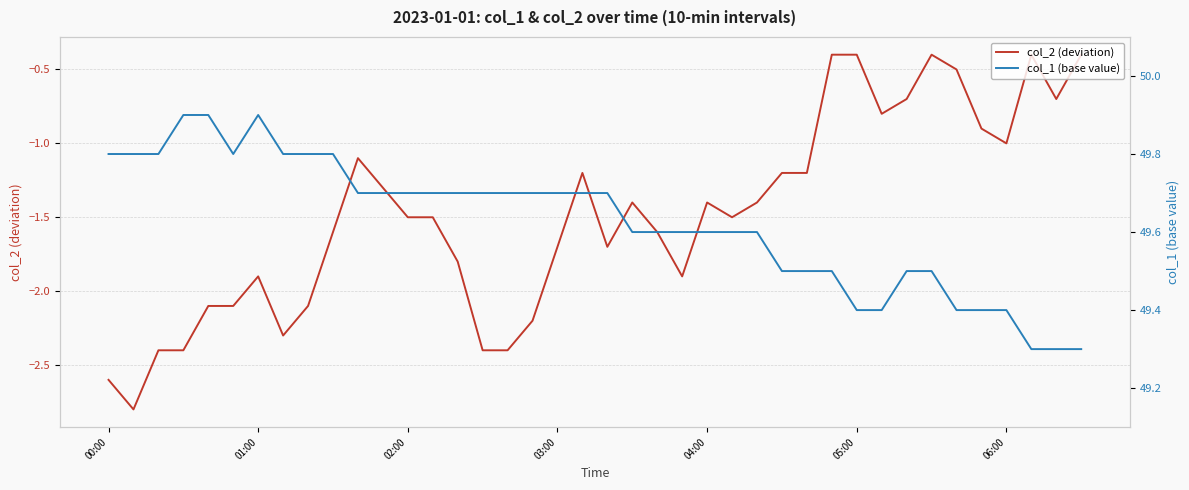

How many distinct data groups are displayed?

2